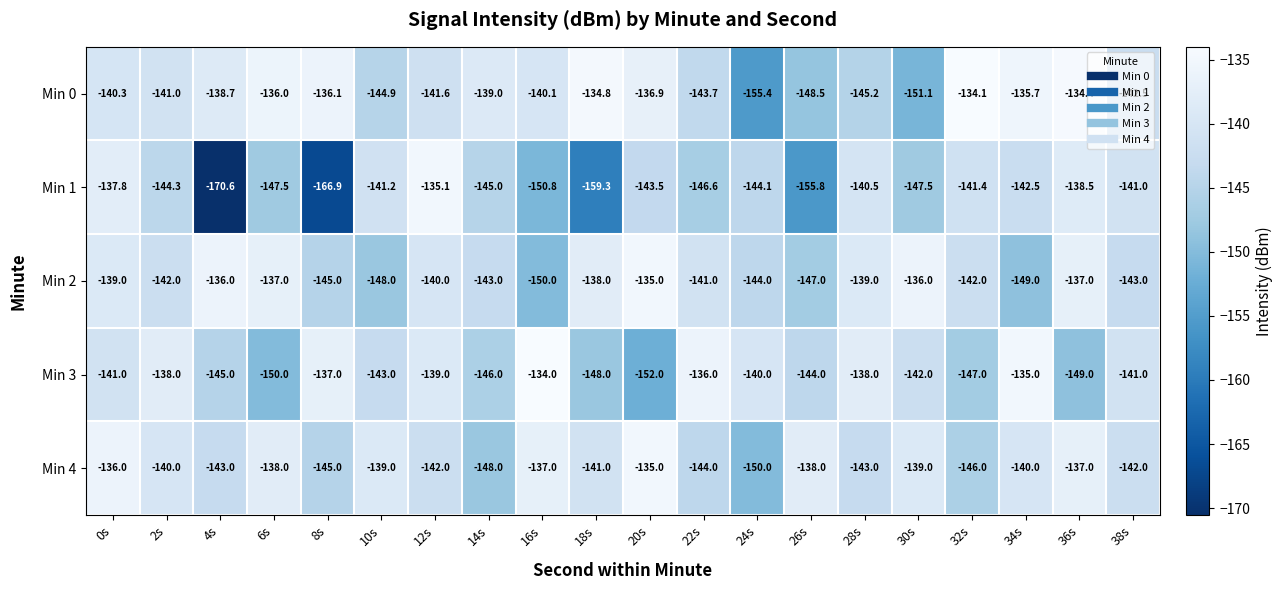

The value of Min 3 at 10s is -248.8. True or false?

False